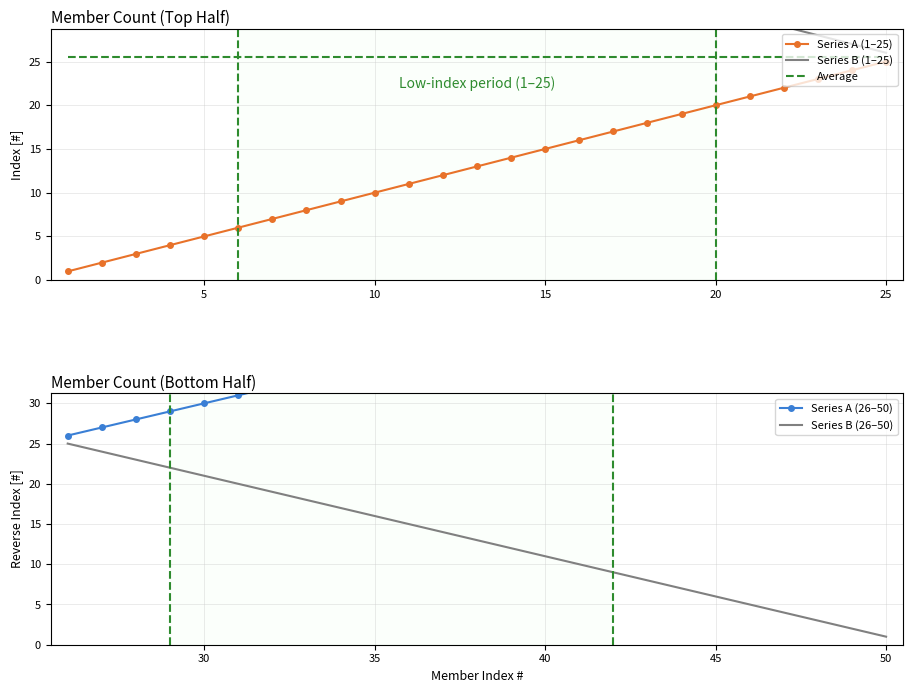

Which series has the largest range (max minus min)?

Series A (1–25)